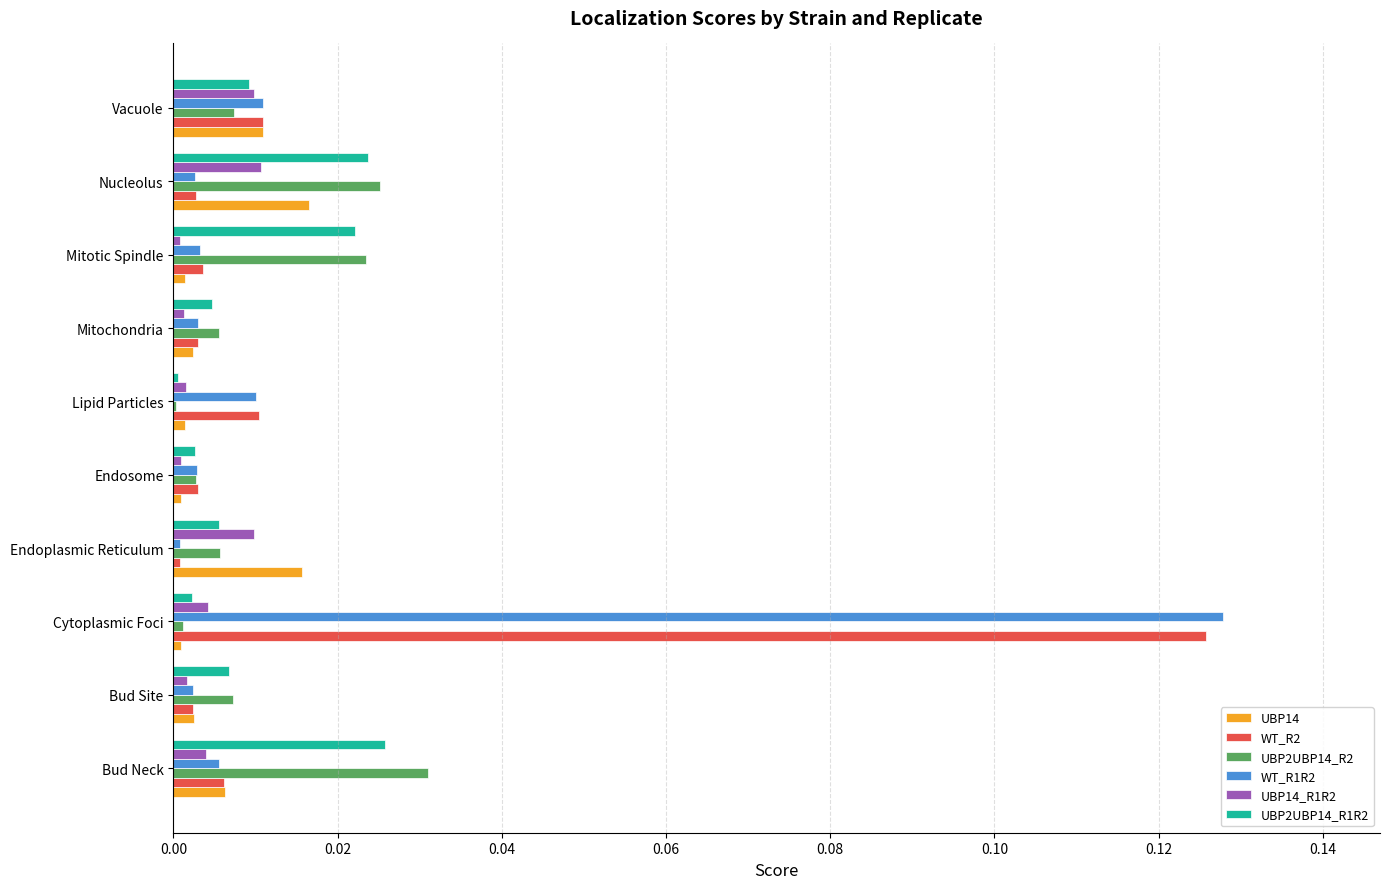

The UBP2UBP14_R2 series shows 0.0 at Bud Site. True or false?

True